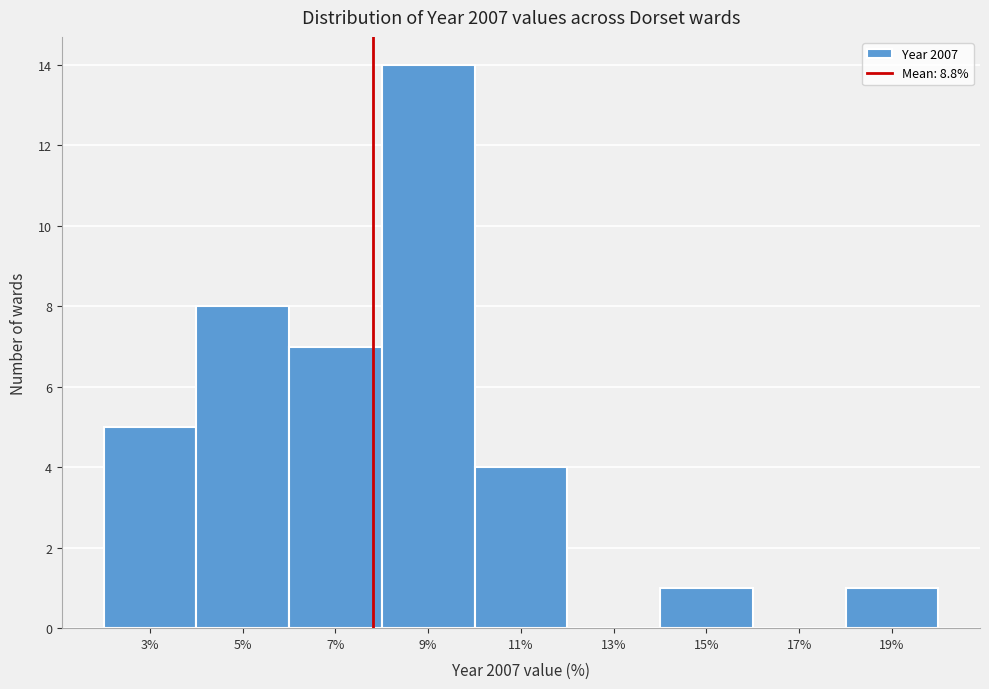

Reading right to left, extract all data points from this chart.

19%=1	17%=0	15%=1	13%=0	11%=4	9%=14	7%=7	5%=8	3%=5